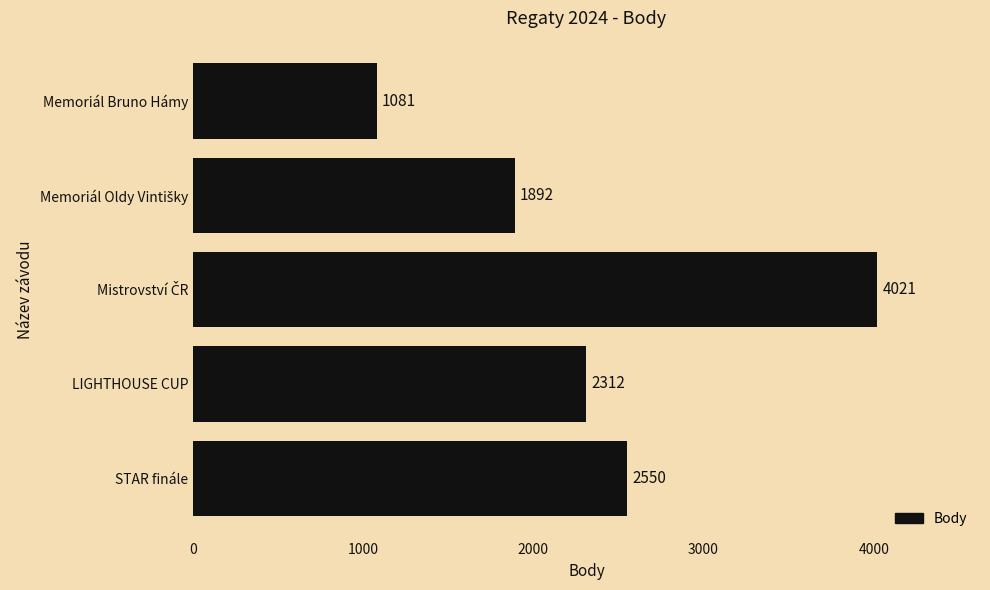

Approximately how many times larger is the value at Memoriál Bruno Hámy compared to LIGHTHOUSE CUP?

0.5